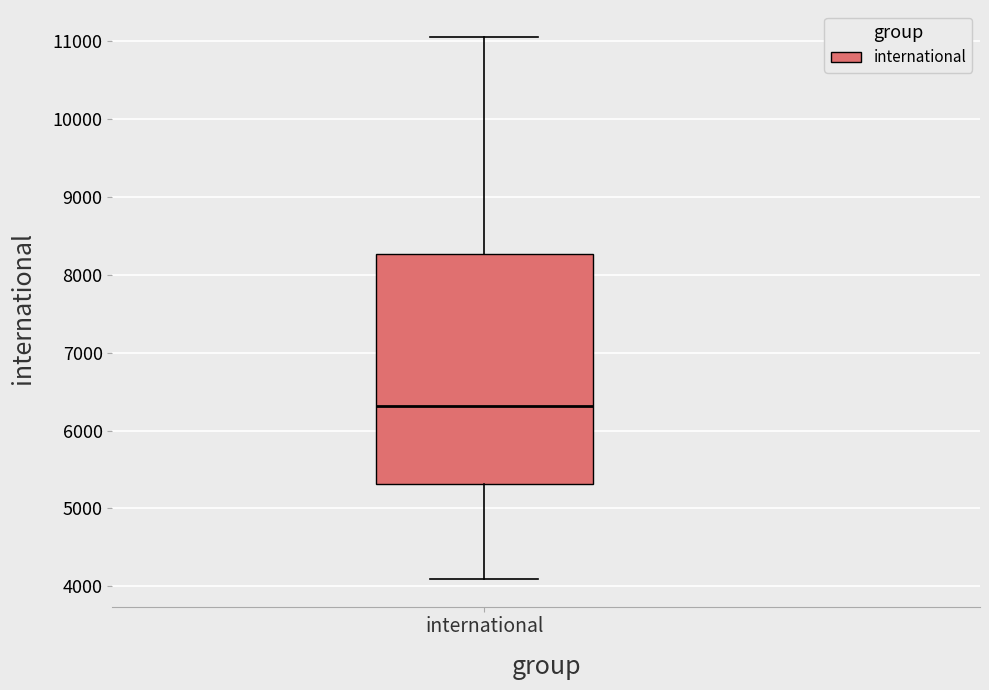

Read this box plot against the y-axis: the position of the median line, the range covered by the box, and the ends of both whiskers. The values are not printed on the chart, so give them approximately, as read against the axis.

median 6300, box 5300 to 8300, whiskers 4100 to 11000